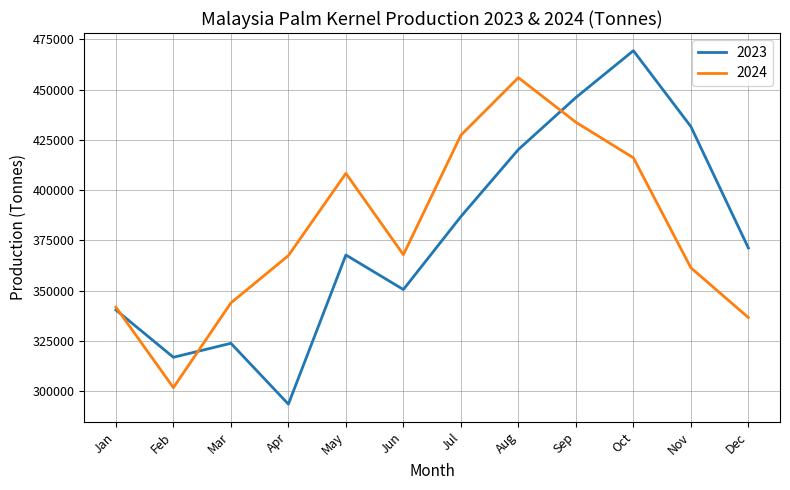

At Apr, list the series in order from largest to smallest.

2024, 2023